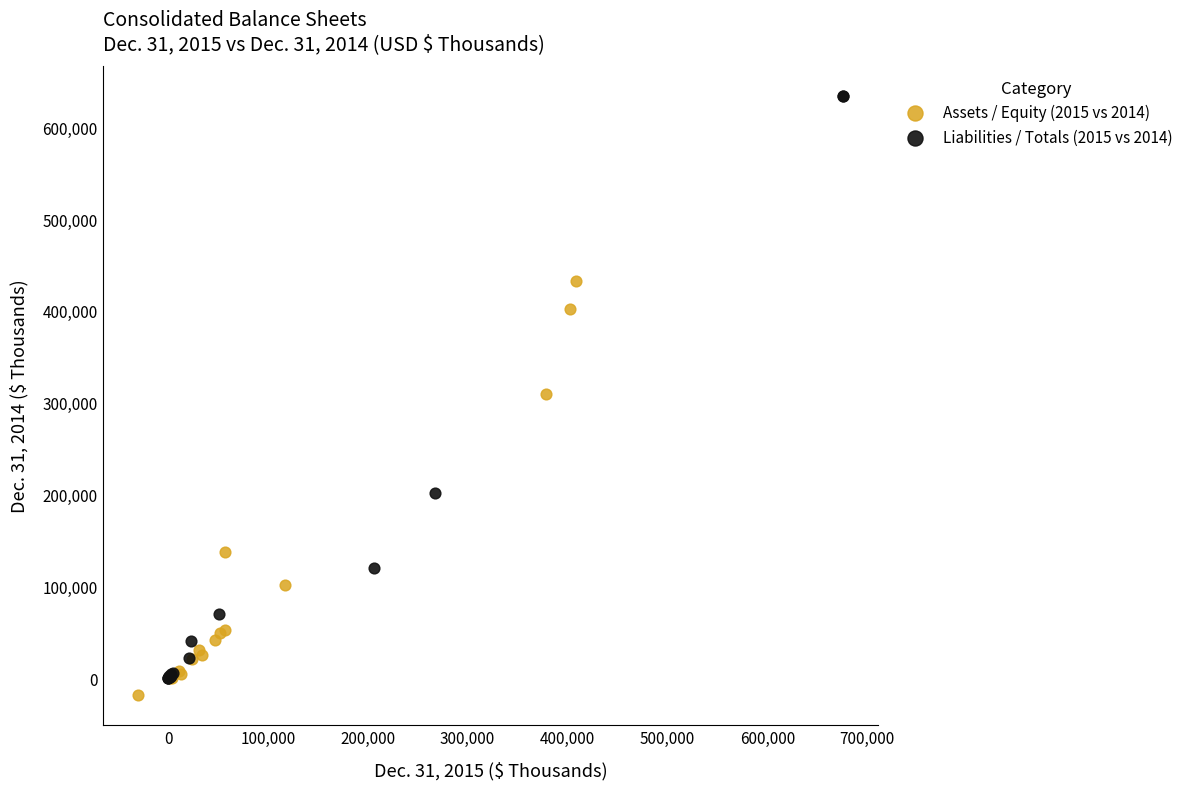

Which series contains the highest Y value?

Liabilities / Totals (2015 vs 2014)